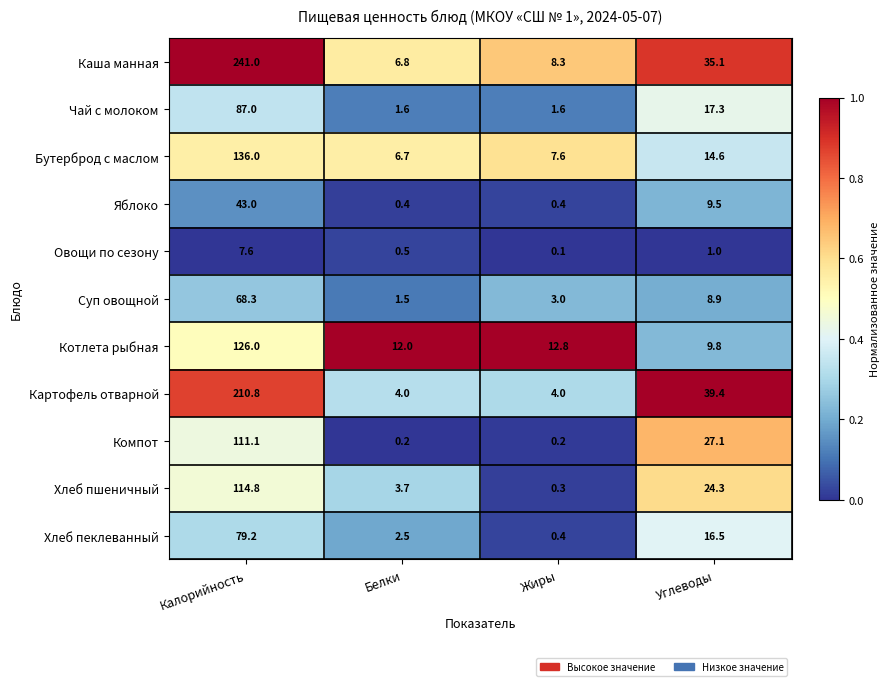

Which series changed the most between Белки and Углеводы?

Картофель отварной